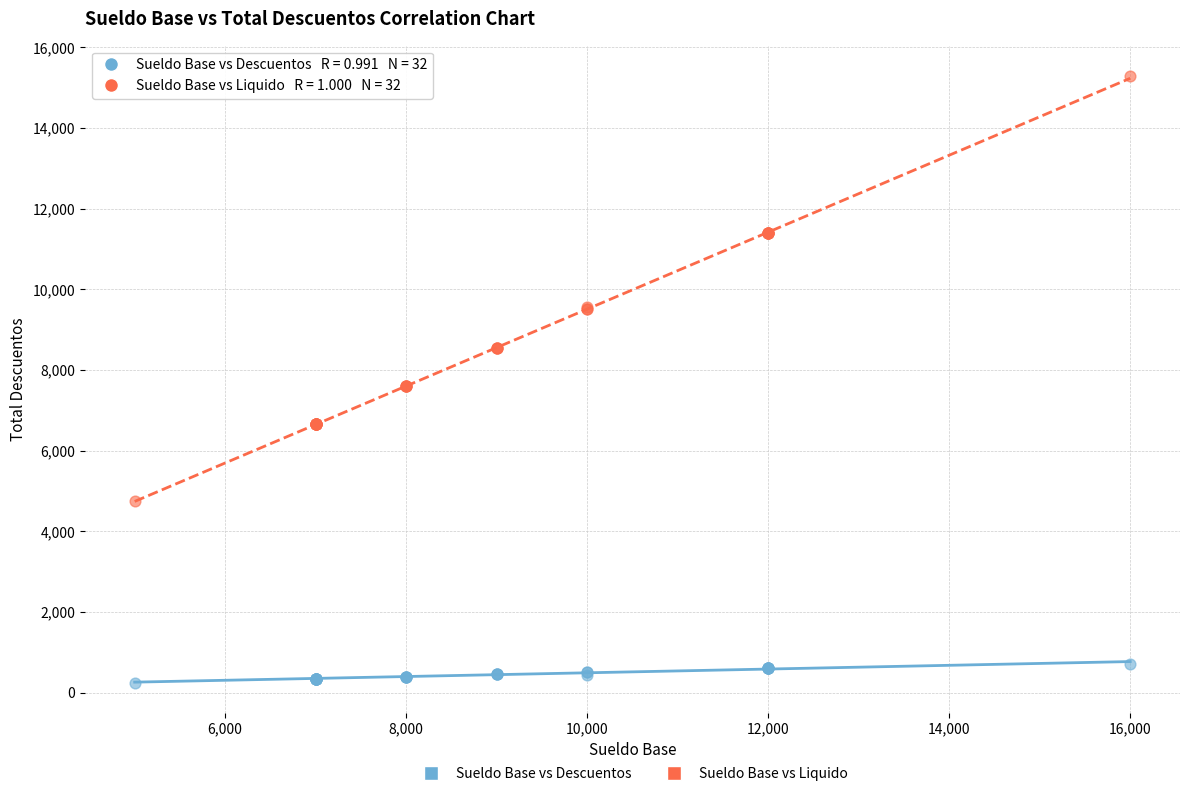

Which series has the widest spread of Y values?

Sueldo Base vs Liquido